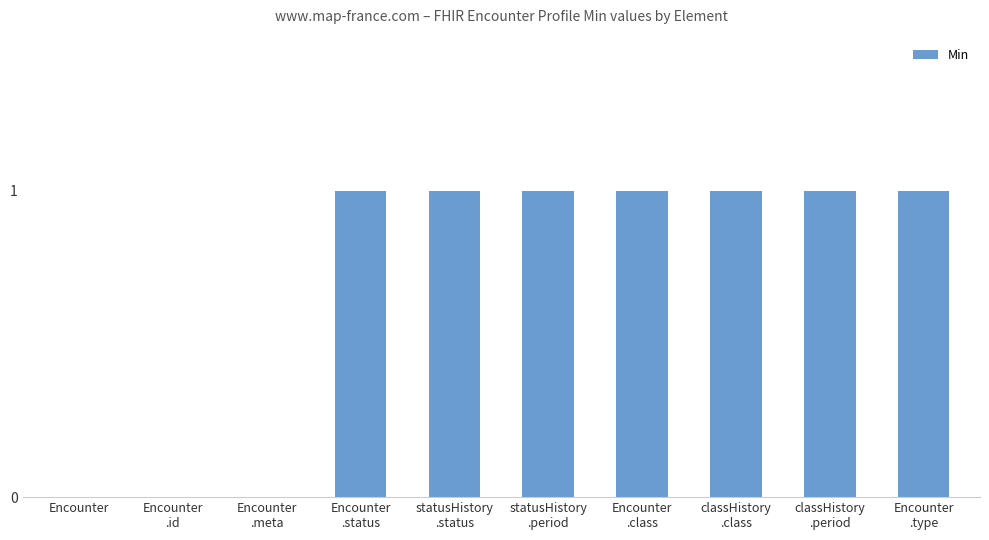

Which has a higher value, Encounter
.id or statusHistory
.period?

statusHistory
.period